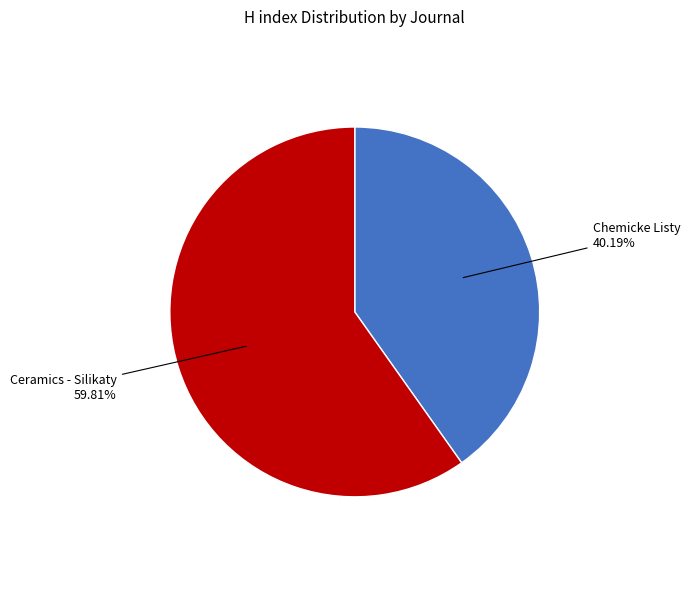

Does any single category account for the majority?

Yes